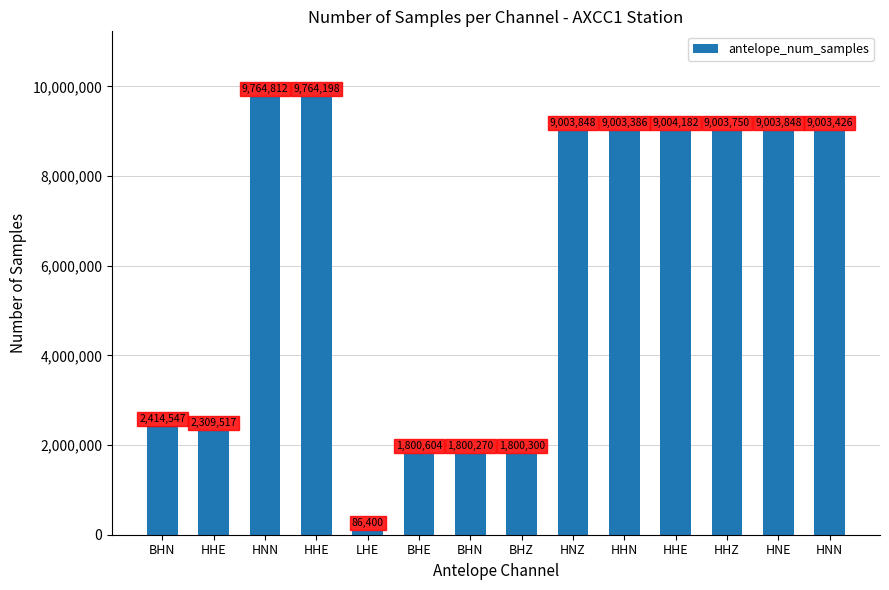

How many values are below 9003426?

7